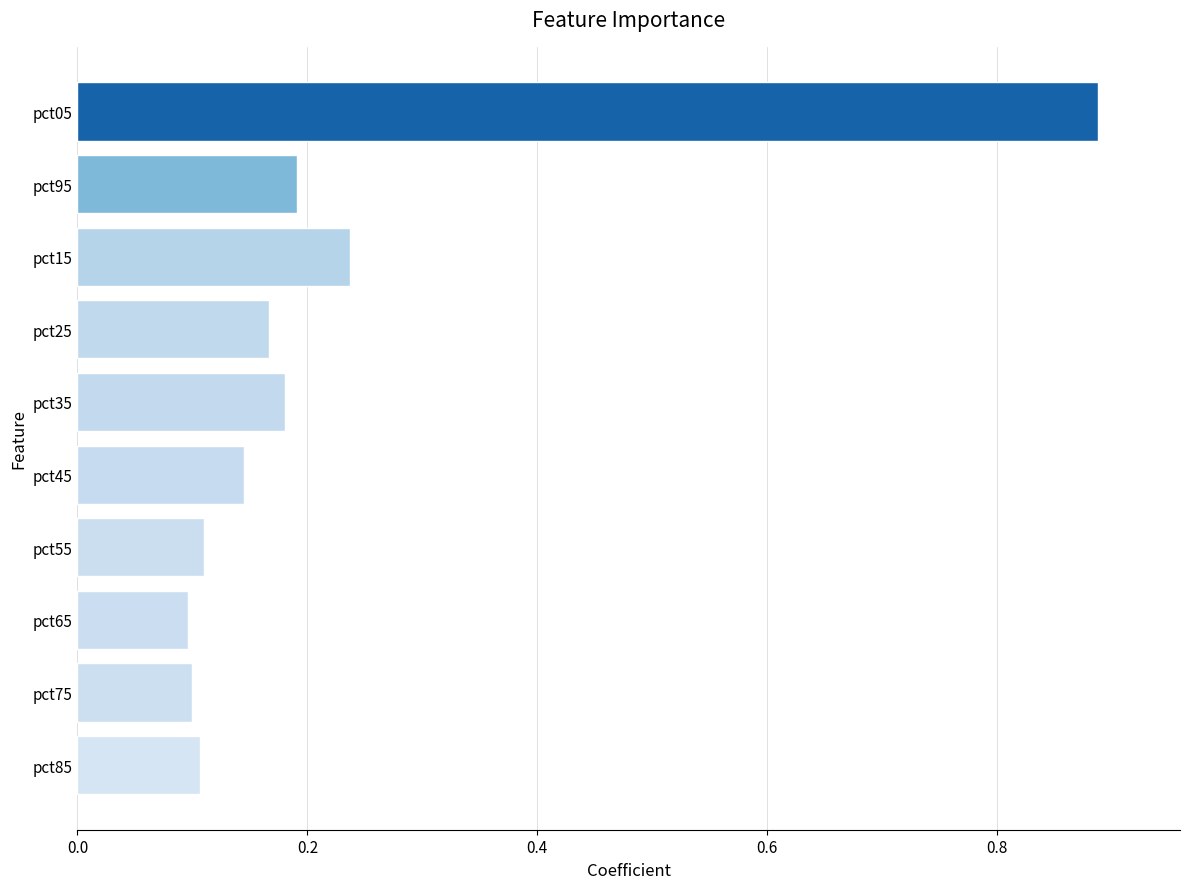

What is the change in value from pct65 to pct15?

+0.1